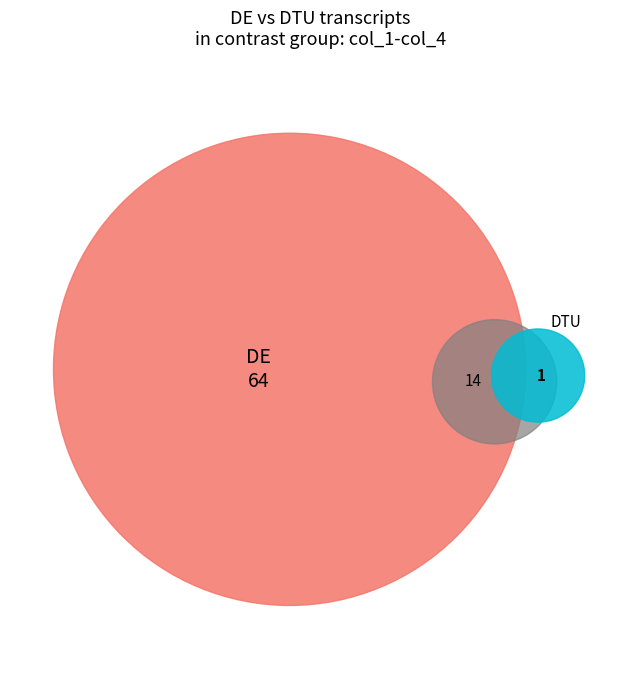

Does 1 account for over 50% of the chart?

No